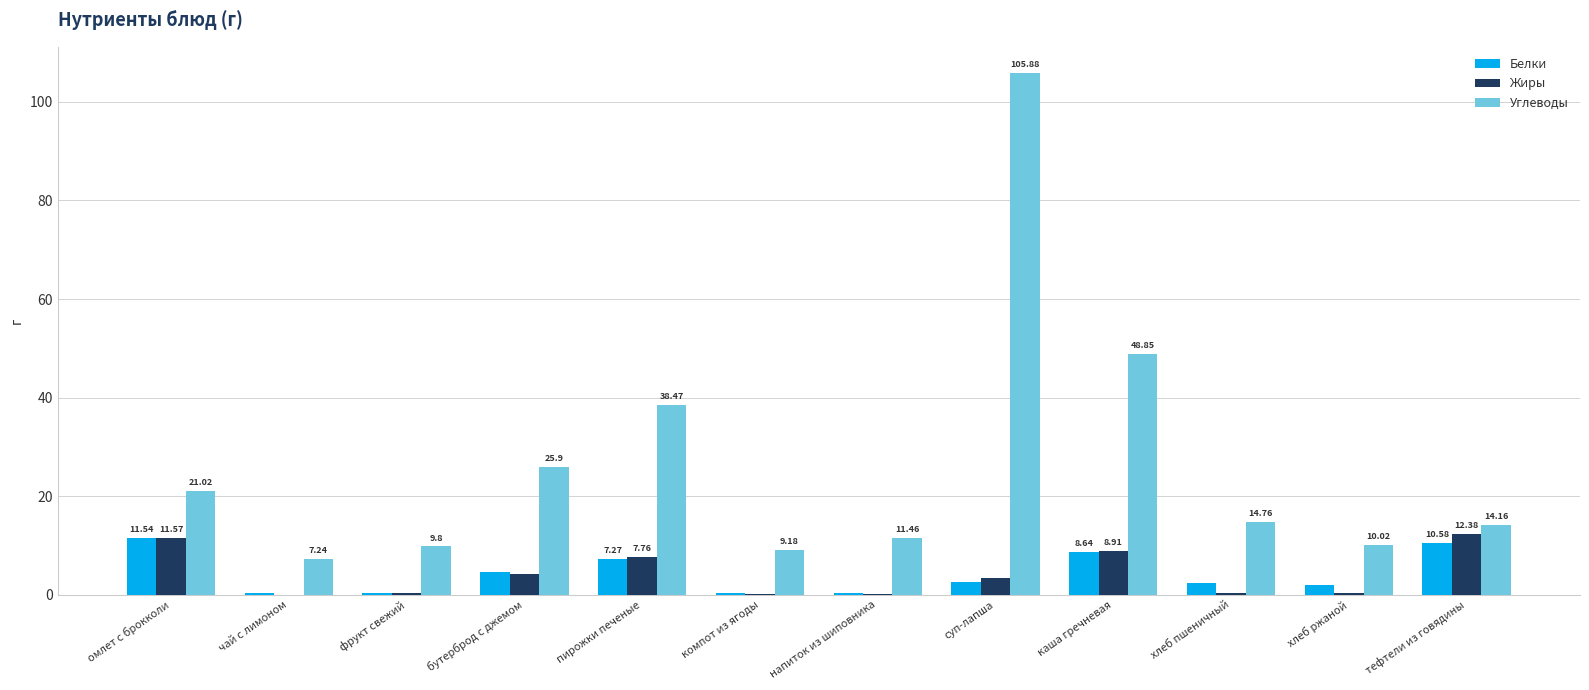

Where is Белки nearest to the value 5?

бутерброд с джемом